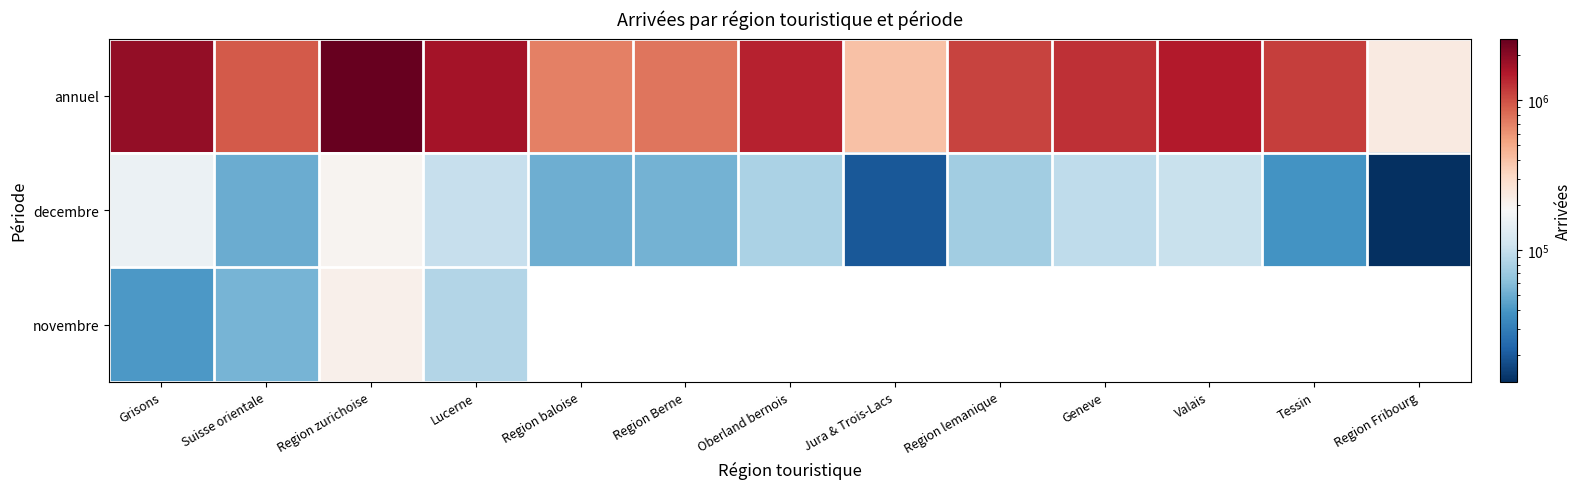

At which category is the sum across all series the highest?

Region zurichoise